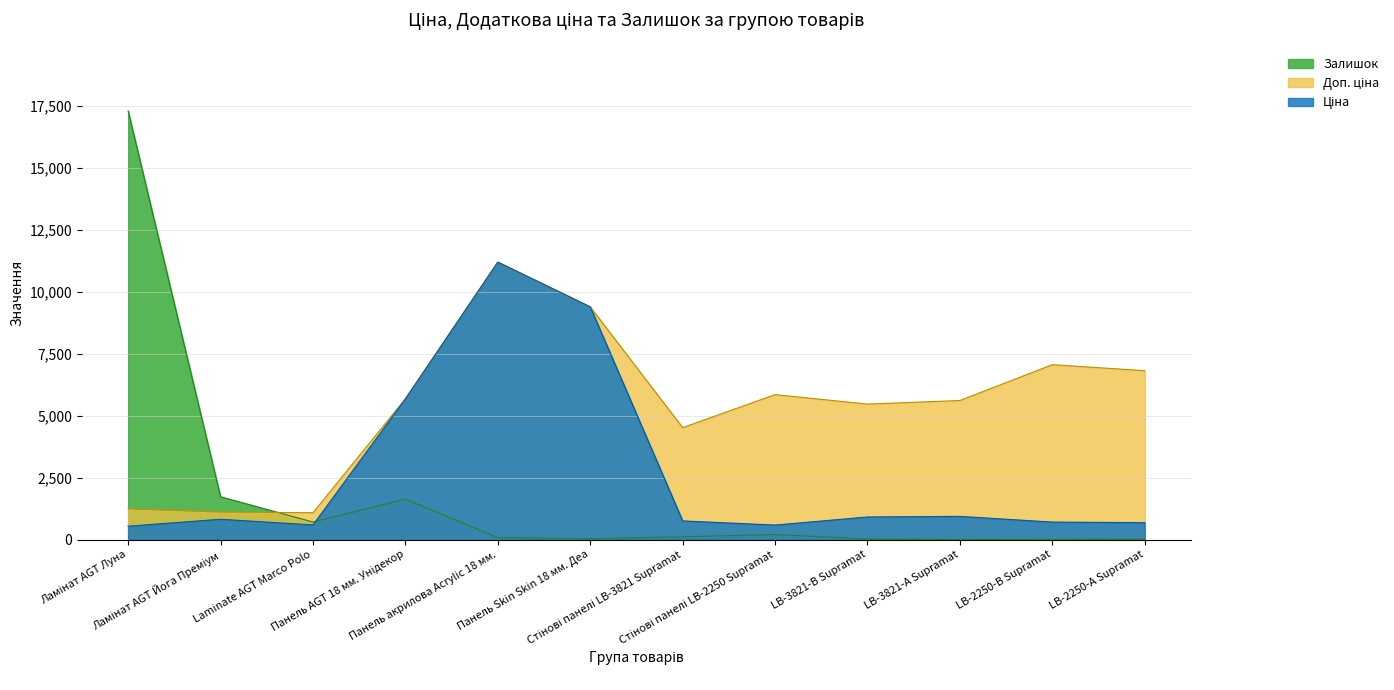

What are all the series names shown in the legend?

Ціна, Доп. ціна, Залишок